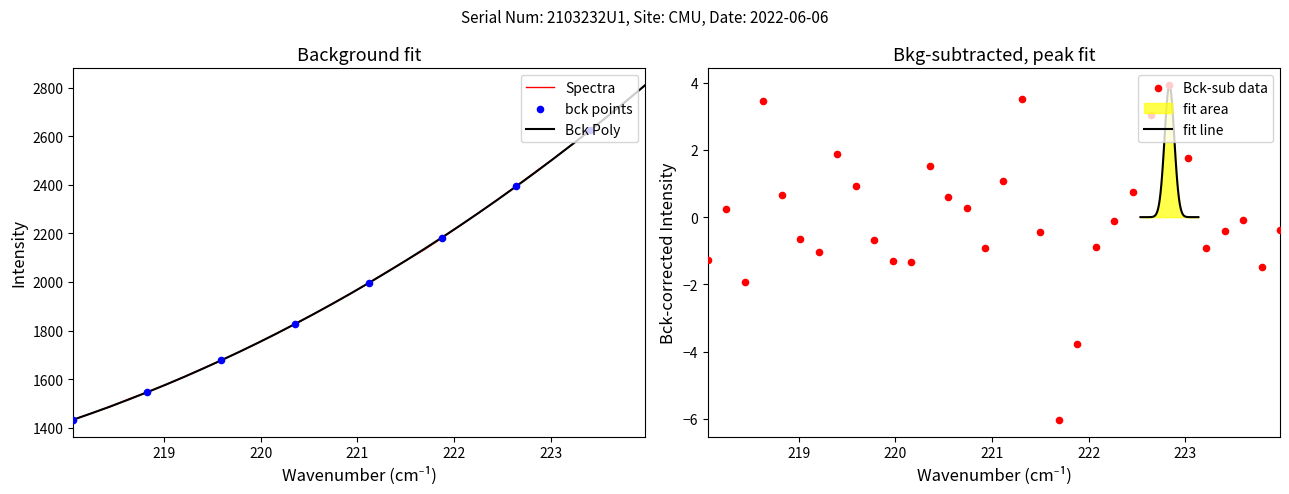

Between 220.3533 and 222.0721, which is larger?

222.0721